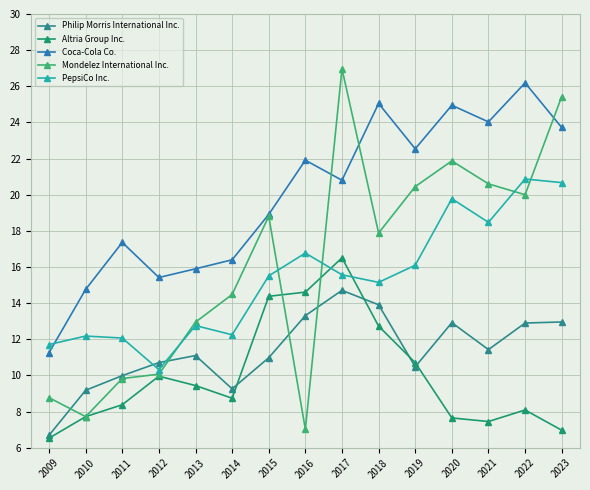

At how many categories does at least one series exceed 10?

15